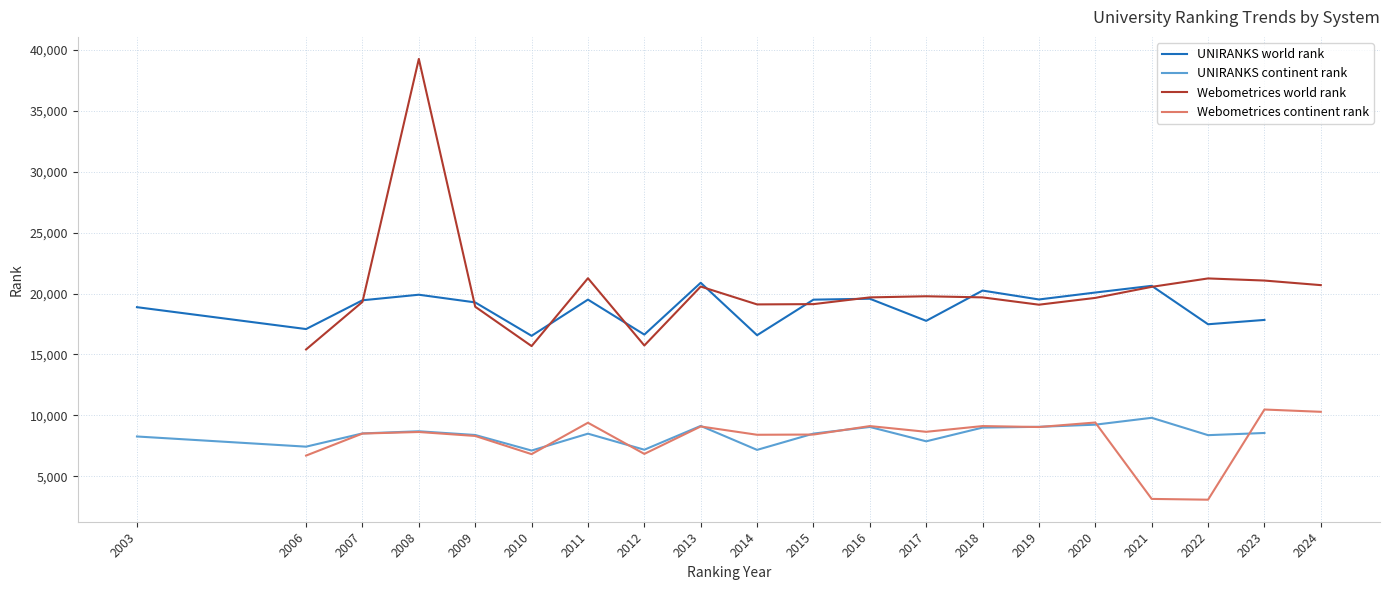

What is the difference between the UNIRANKS world rank values at 2012 and 2010?

100